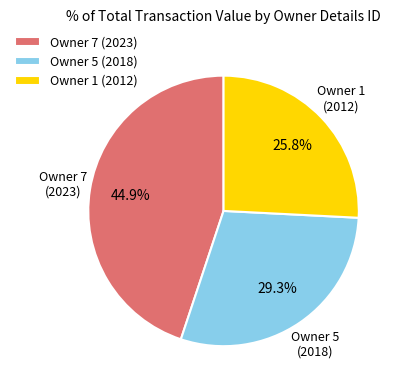

Combined, do Owner 5 (2018) and Owner 7 (2023) account for over 50%?

Yes